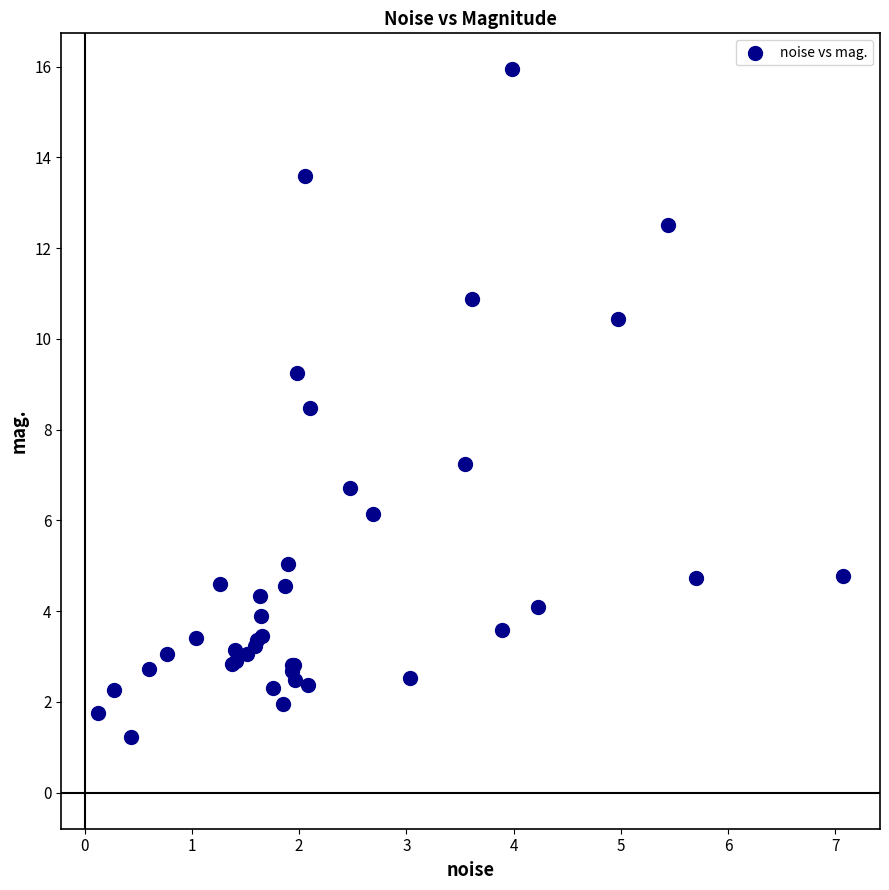

What Y value in the scatter plot is closest to 8?

8.5